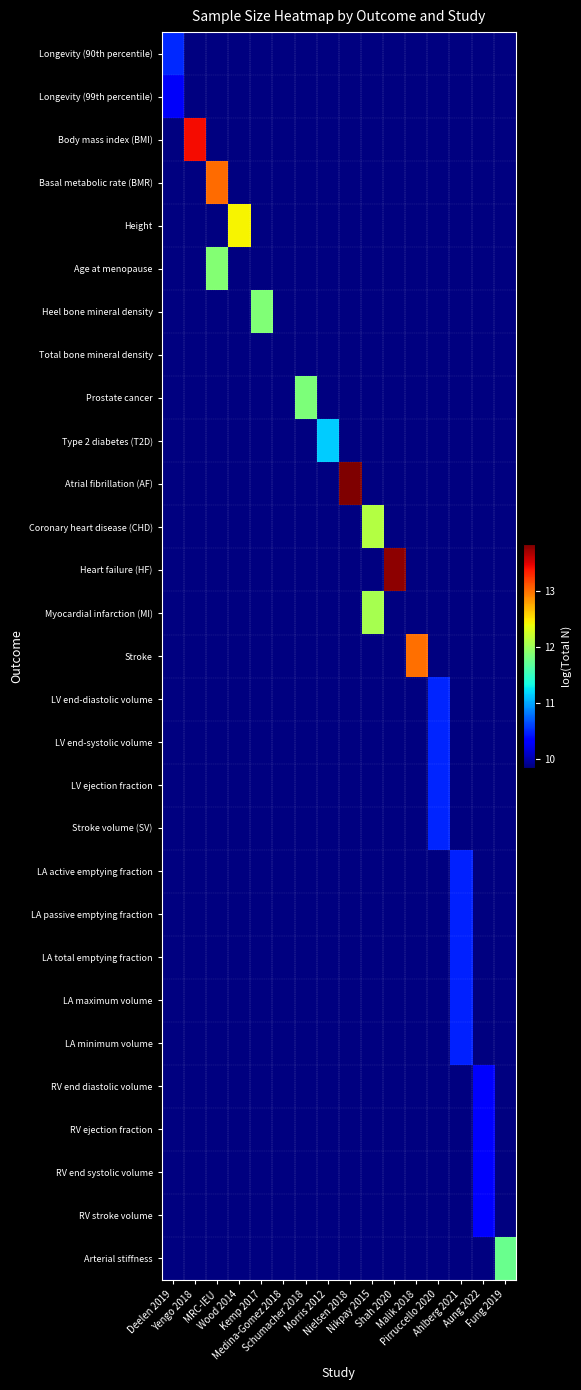

Which has a higher value, Deelen 2019 or Fung 2019?

Deelen 2019